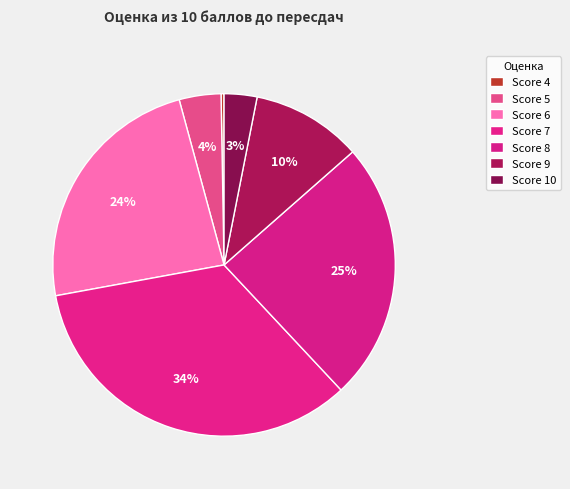

Which category has the biggest portion of the pie?

7